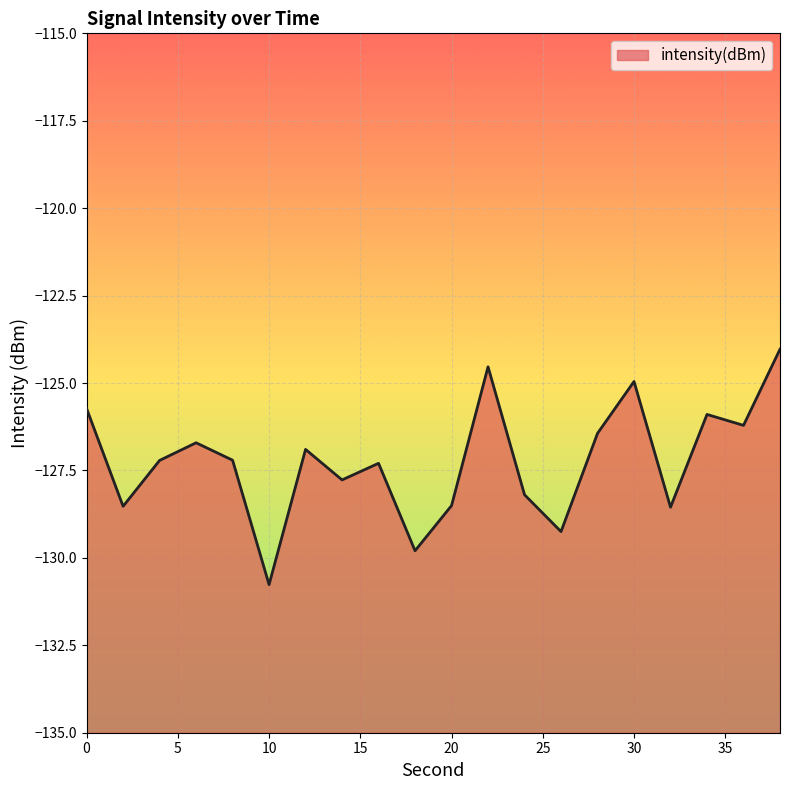

Count the number of values greater than -127.

9